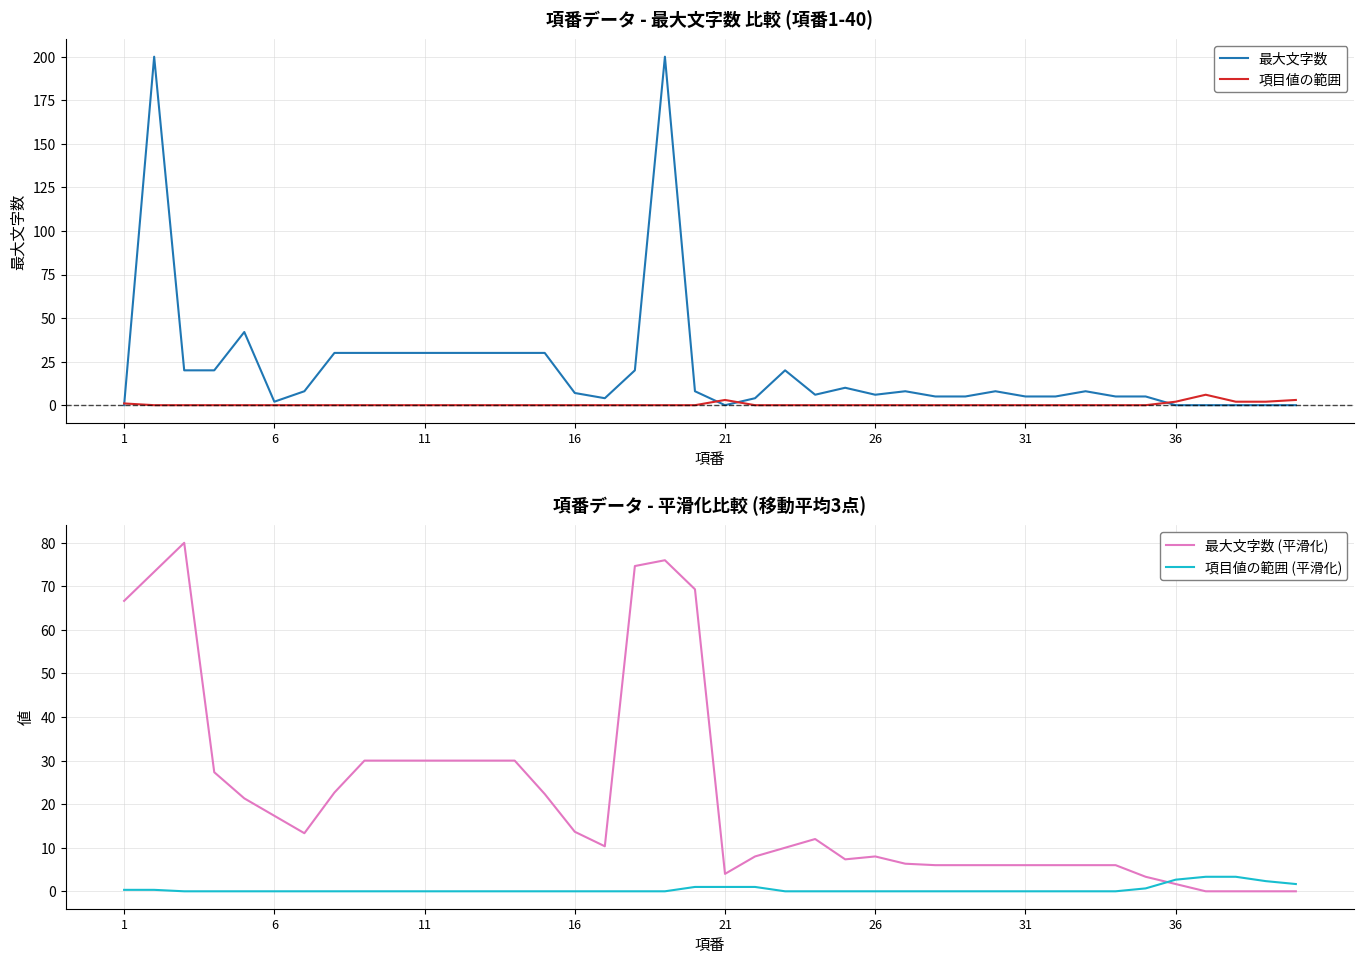

What are all the series names shown in the legend?

最大文字数, 項目値の範囲, 最大文字数 (平滑化), 項目値の範囲 (平滑化)